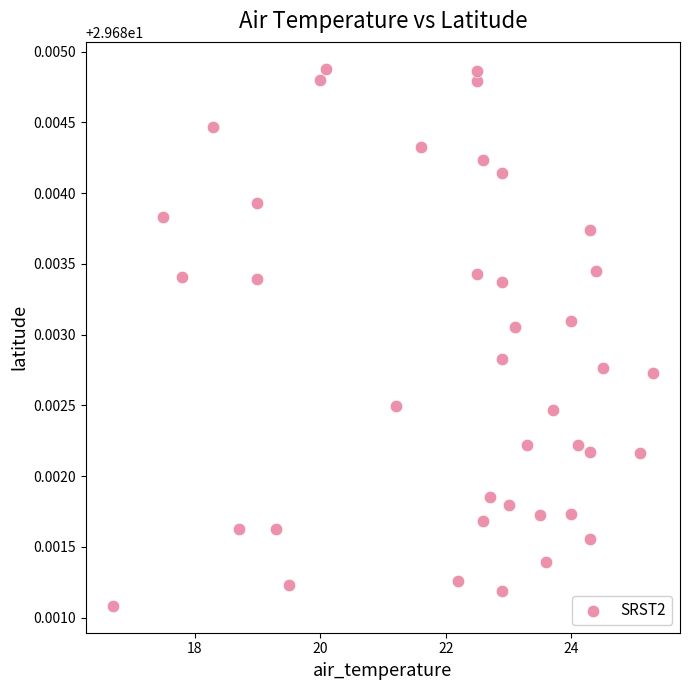

What is the range of X values (max minus min)?

8.6